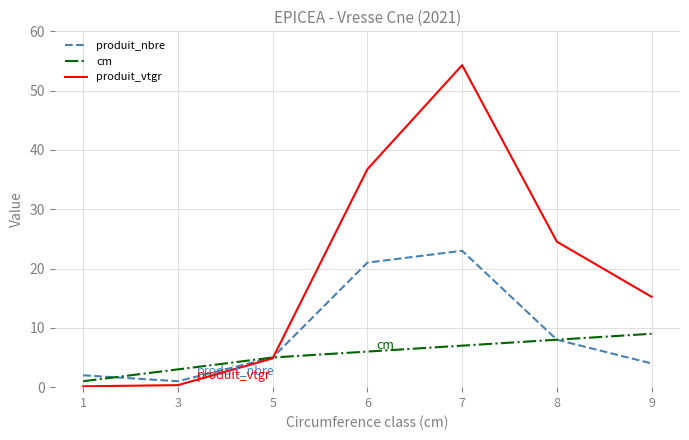

After their last crossing, which series has the higher values: produit_nbre or produit_vtgr?

produit_vtgr